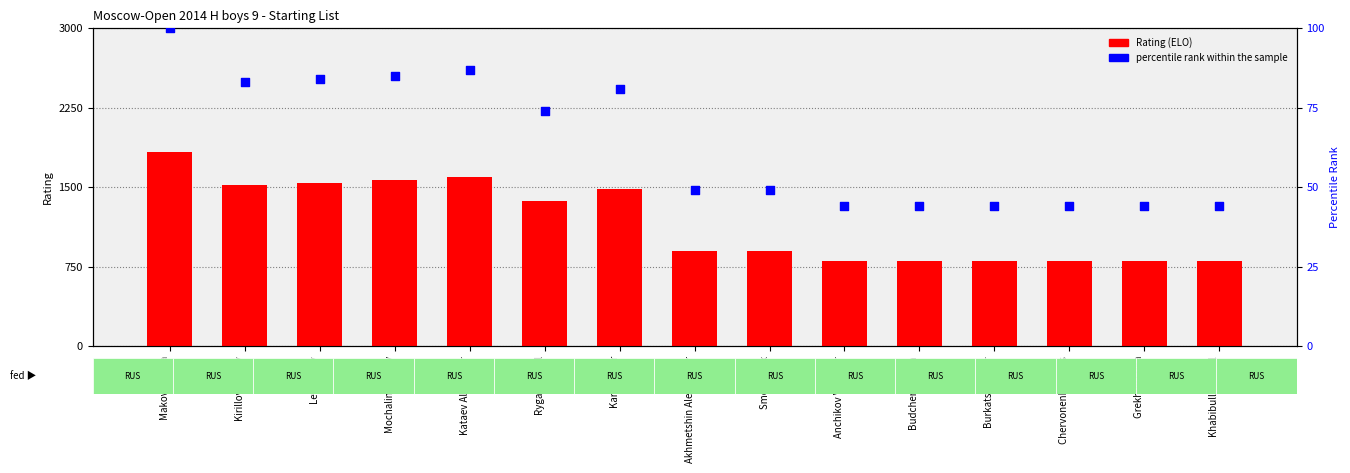

Is the value of percentile rank within the sample at Kirillov Dmitry greater than the value of Rating at Makoveev Ilya?

No